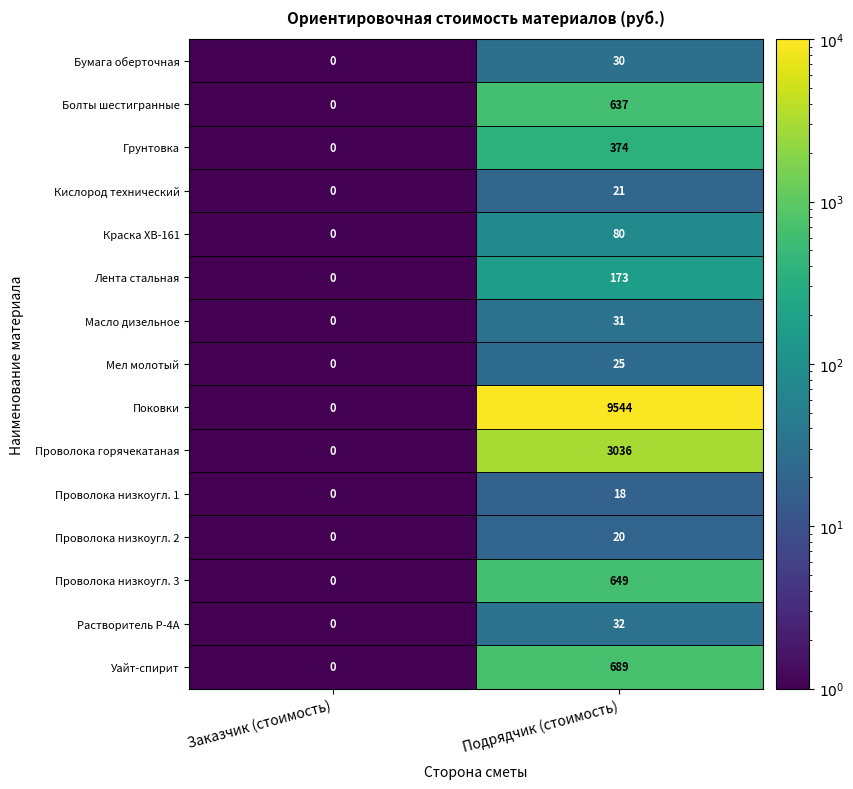

What is the sum of the Лента стальная values at Подрядчик (стоимость) and Заказчик (стоимость)?

173